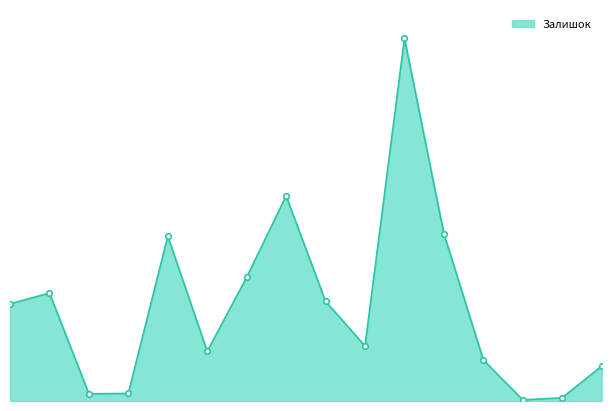

Where does the data first go above 270?

247132180